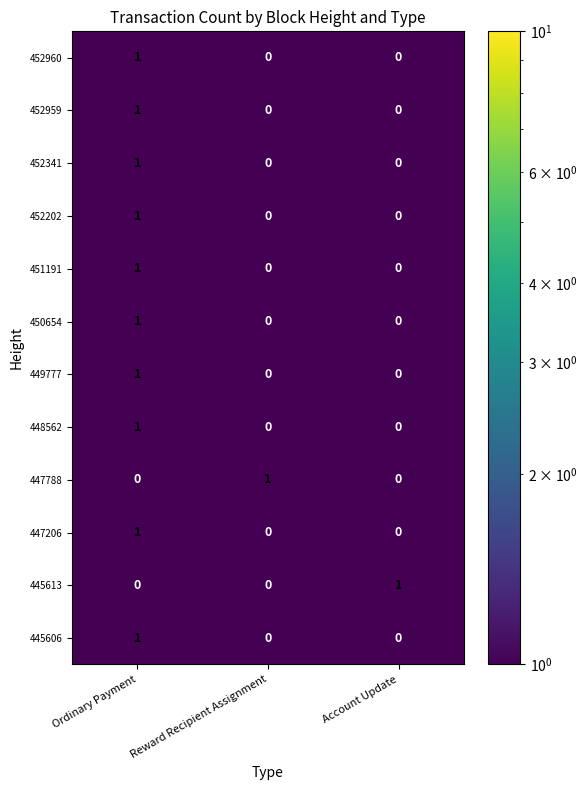

How many 447788 values are between 0 and 1?

3